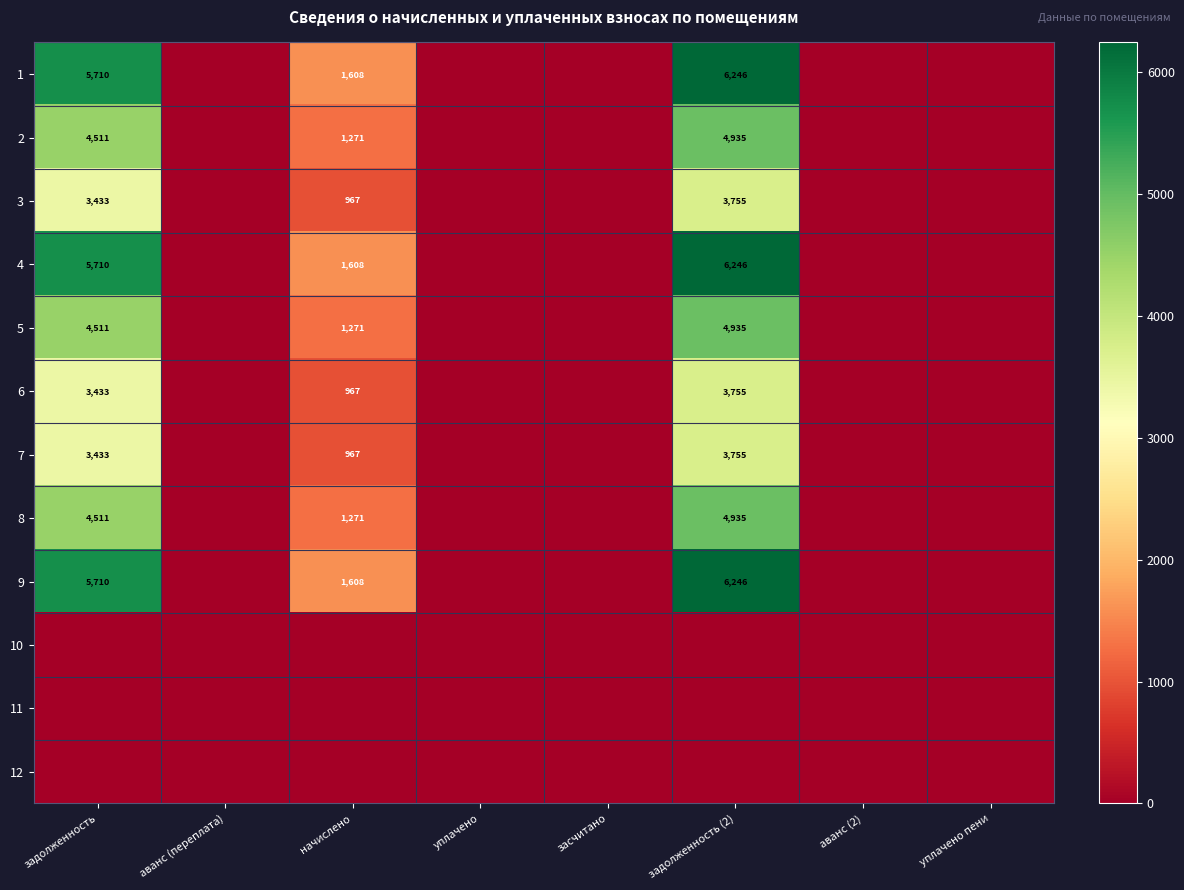

What is the difference between the 8 values at задолженность (2) and начислено?

3664